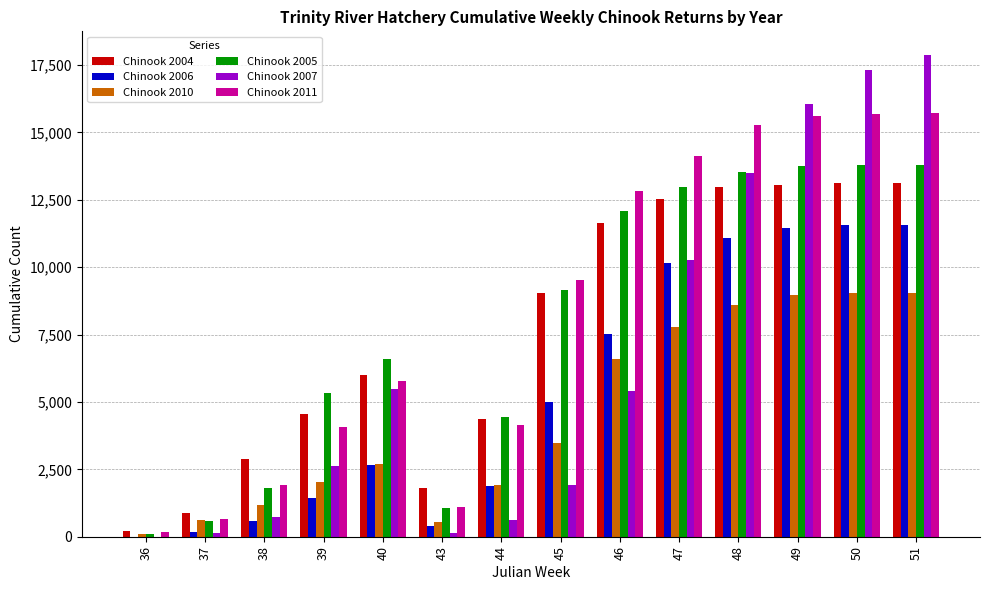

How many groups of bars are there?

14